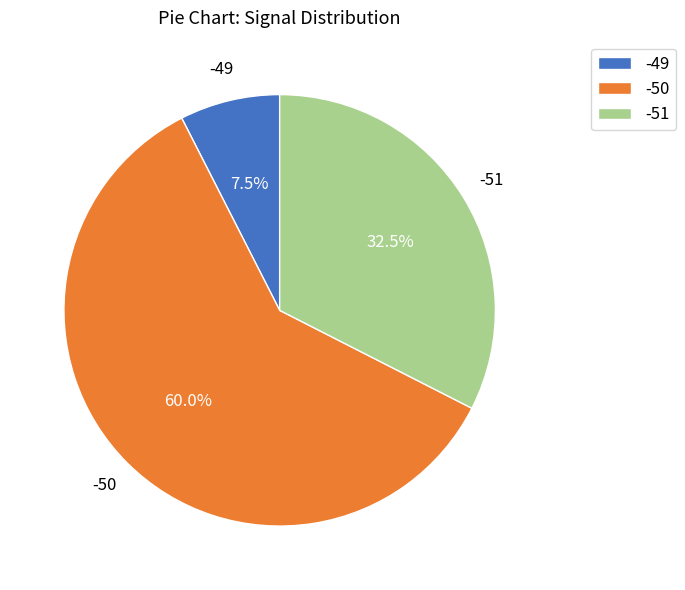

How many segments does this pie chart have?

3